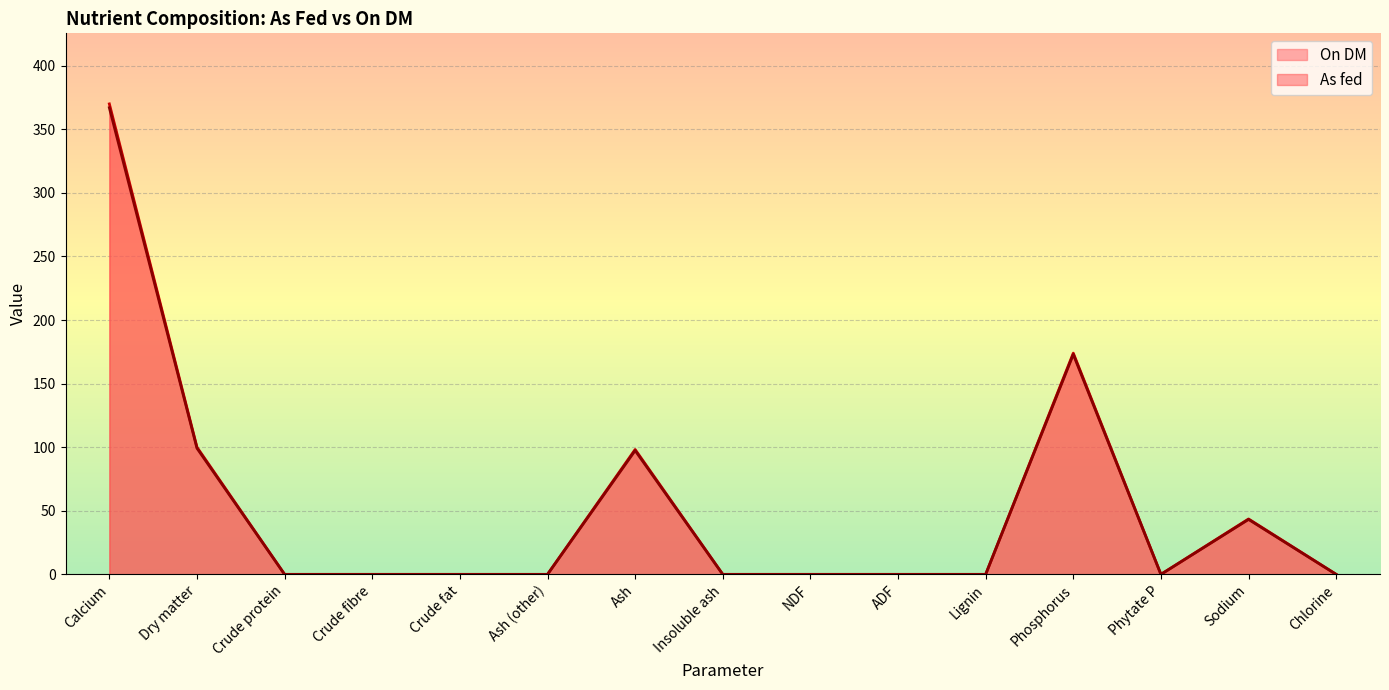

Which series has the widest spread of values?

On DM